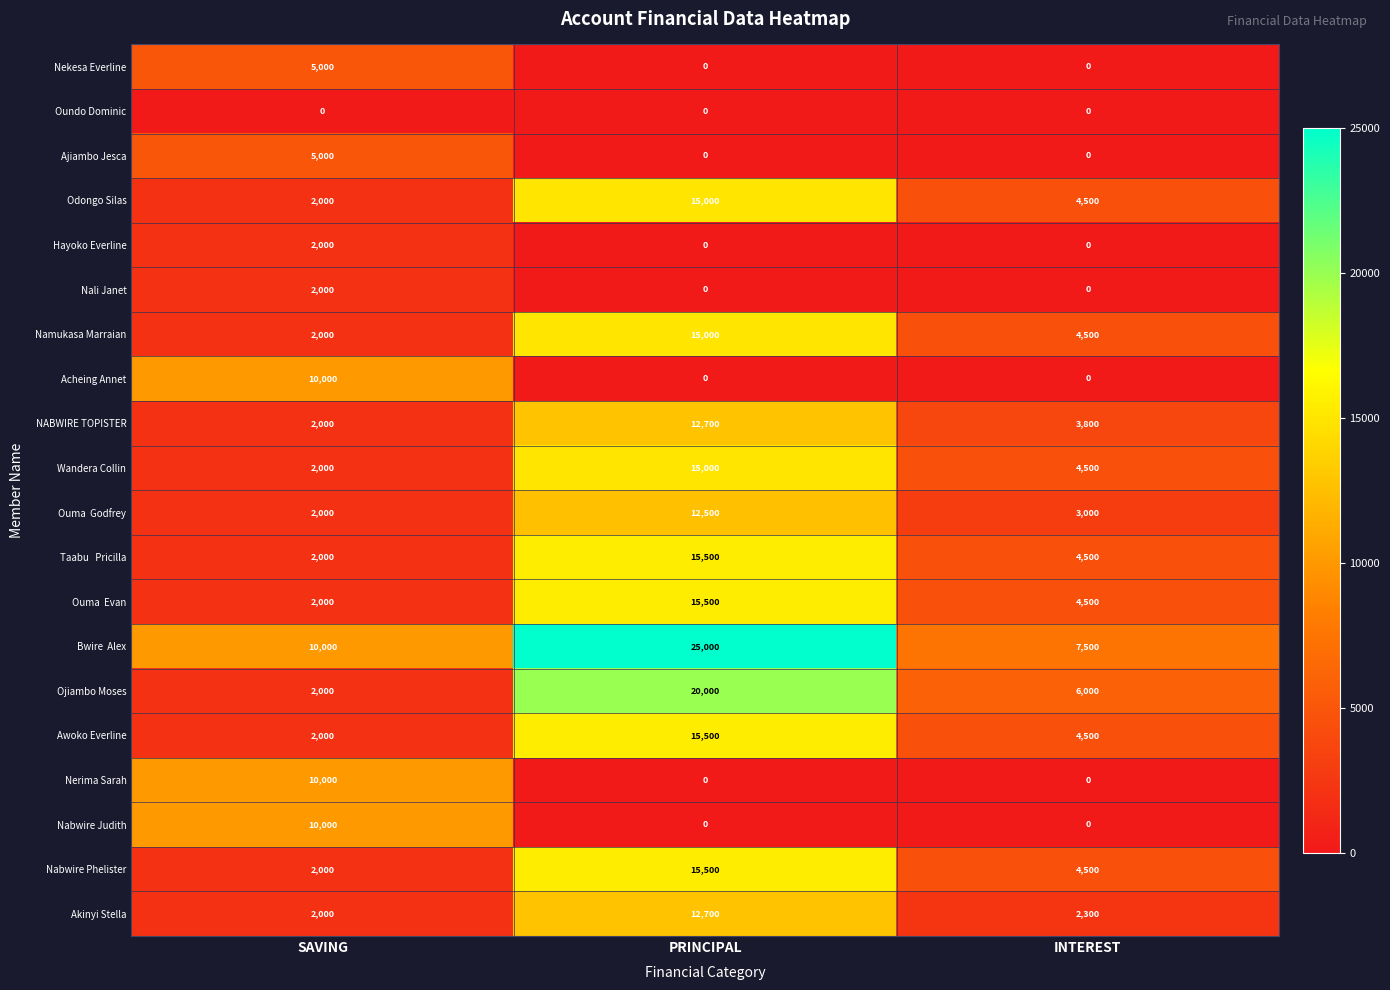

What is the average value of the Wandera Collin series?

7167